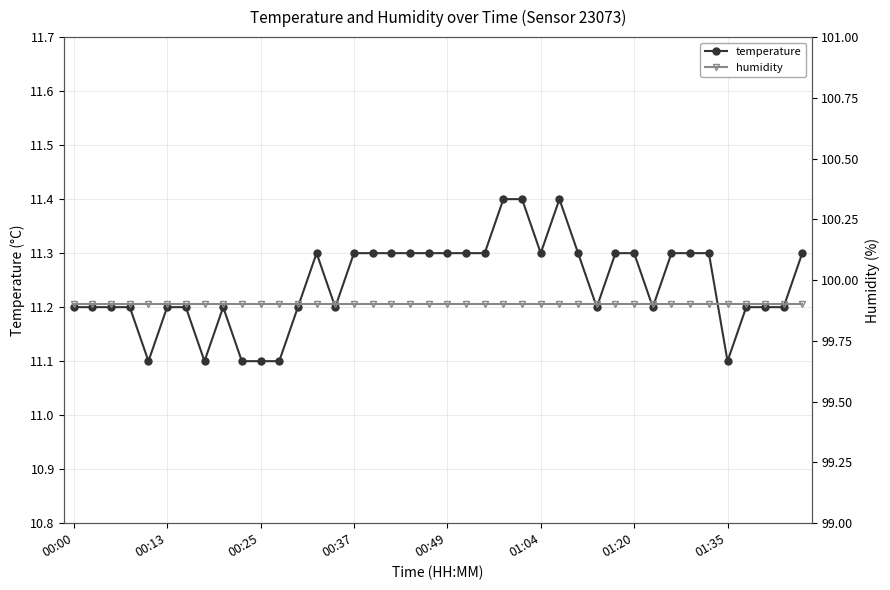

The value of temperature at 01:20 is 11.3. True or false?

True